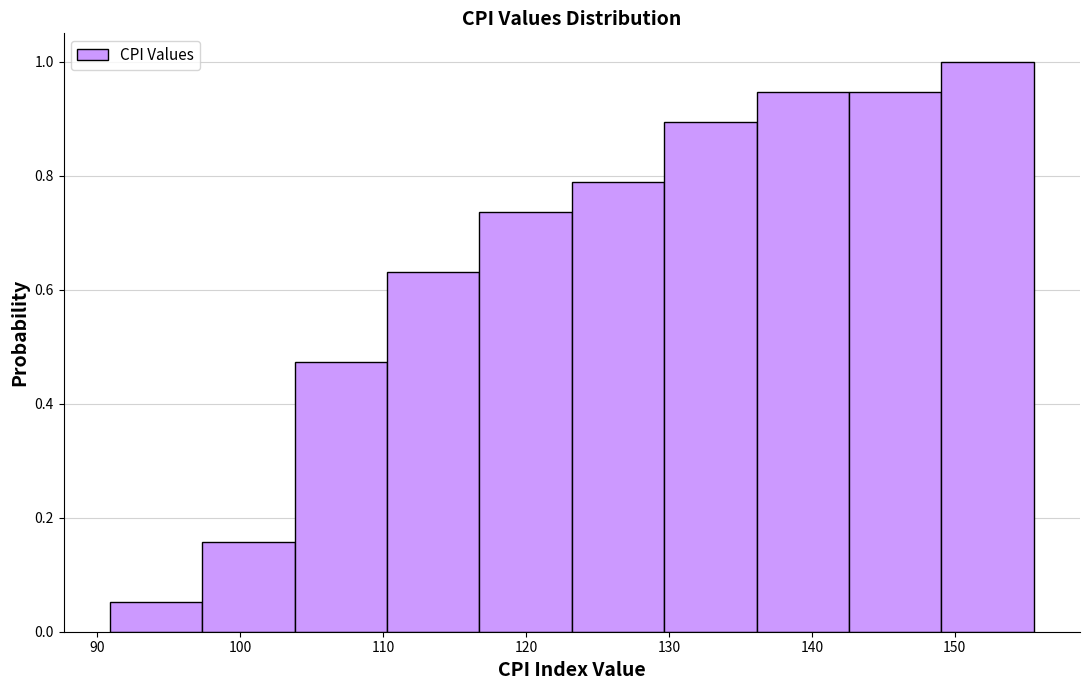

How tall is the bar that spans 149 to 156 on the x-axis? Neither the bar edges nor the heights are printed on the chart, so give them approximately, as read against the axes.

1.00